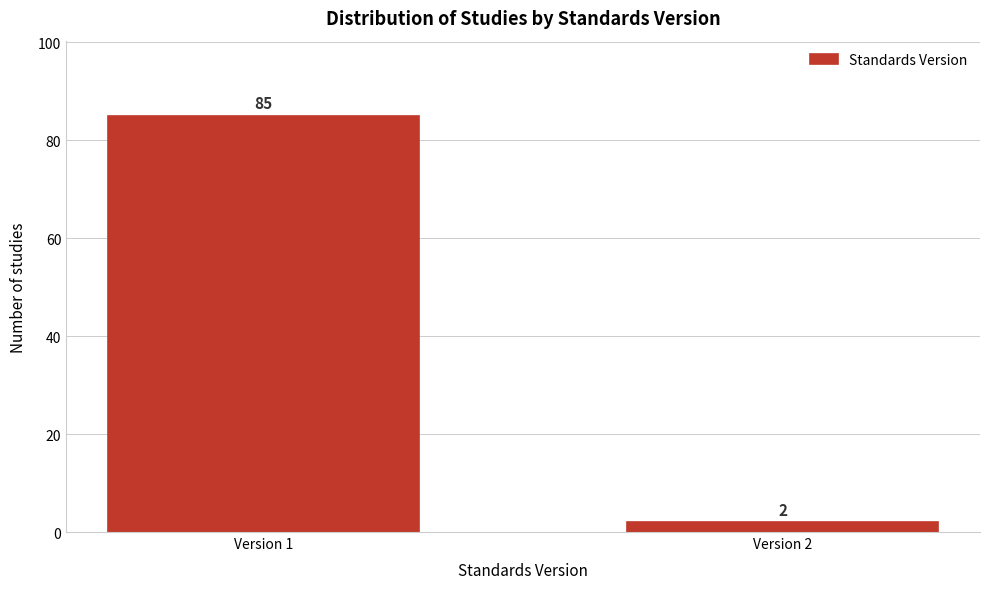

Reading left to right, what are all the values shown in this chart?

Version 1=85	Version 2=2